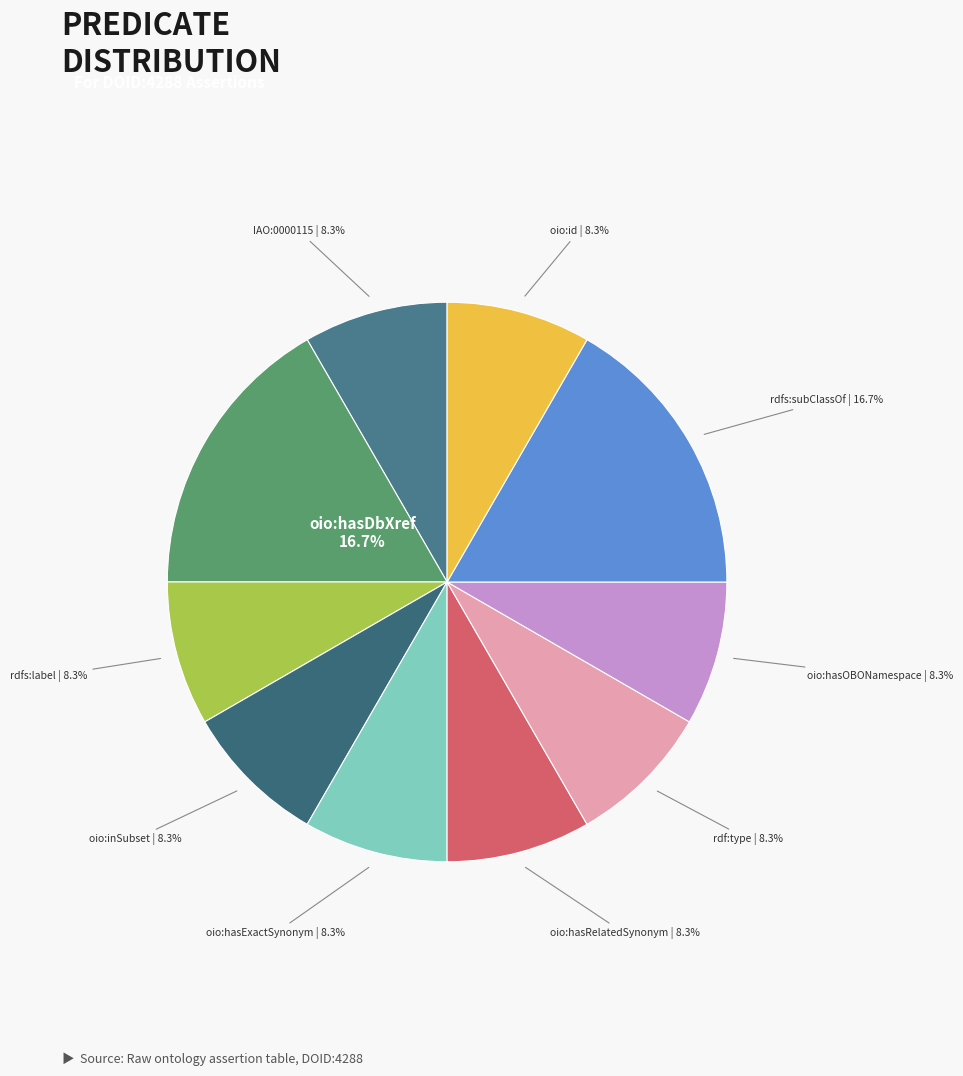

Is there any slice that represents more than half of the pie?

No